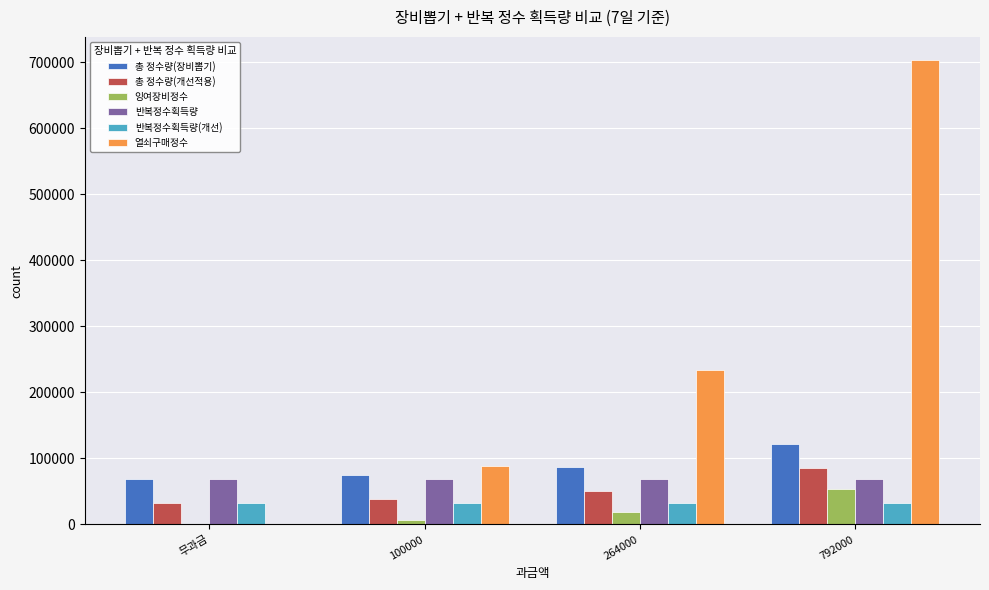

Which series changed the most between 100000 and 792000?

열쇠구매정수